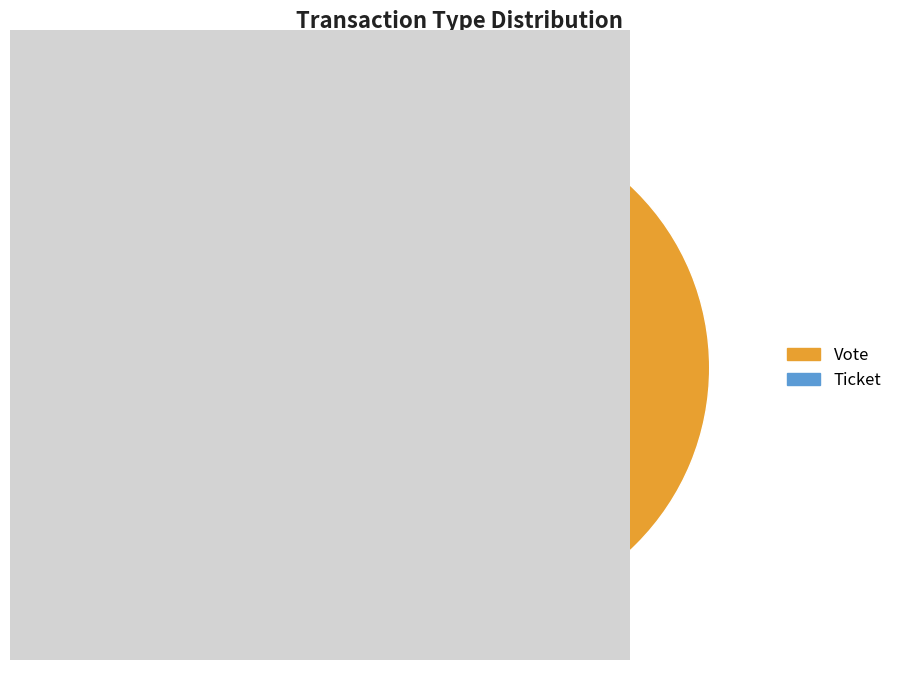

What is the change in value from Vote to Ticket?

-1